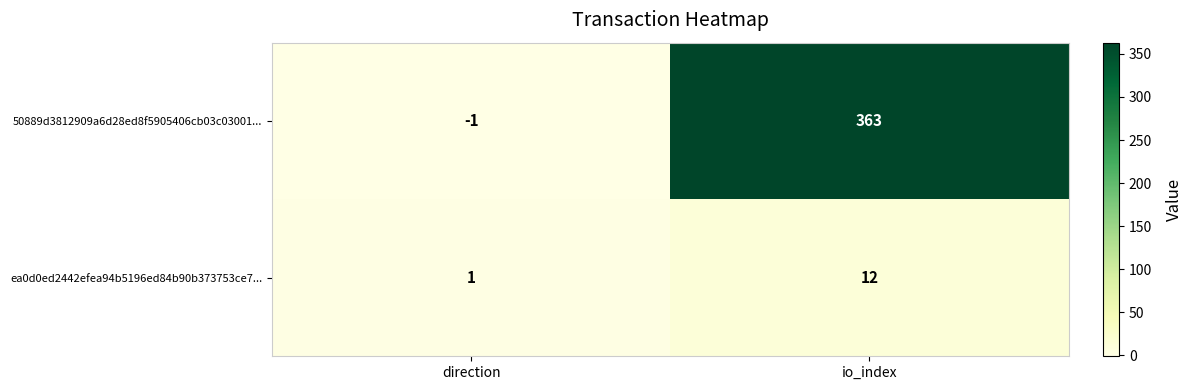

Is it true that ea0d0ed2442efea94b5196ed84b90b373753ce7... equals 7 at io_index?

False